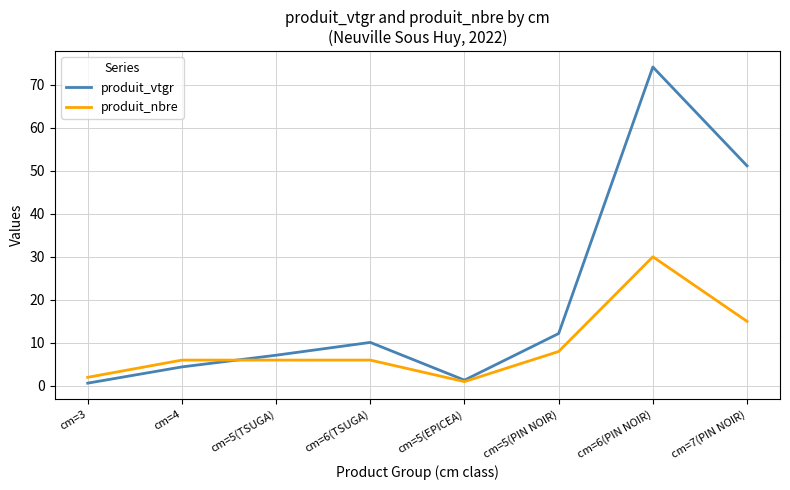

What is the minimum value shown in the chart?

0.6